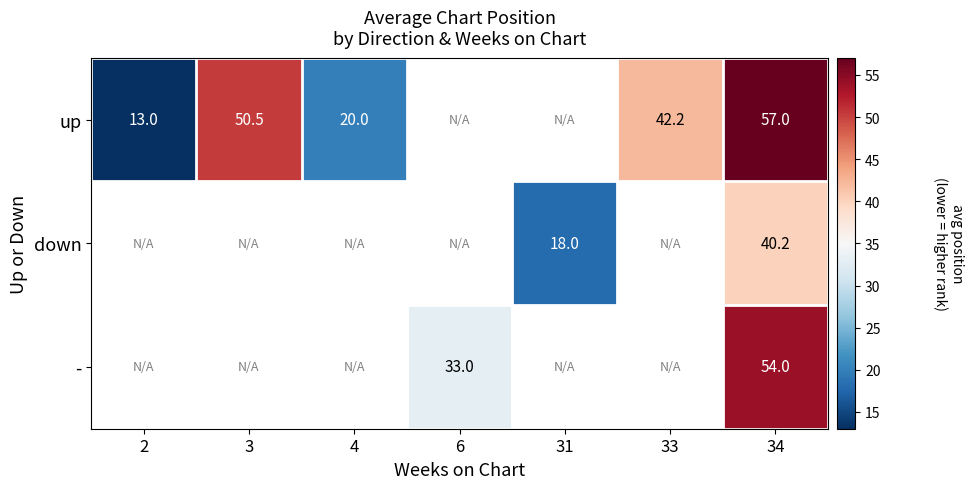

The value of - at 6 is 33.0. True or false?

True